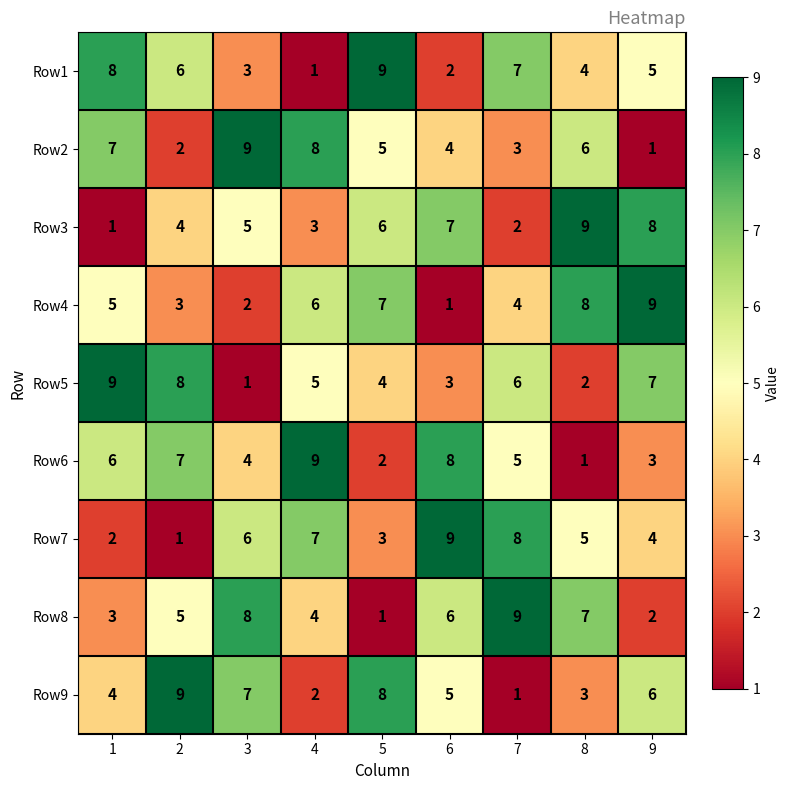

What is the spread (max minus min) of values at 5?

8